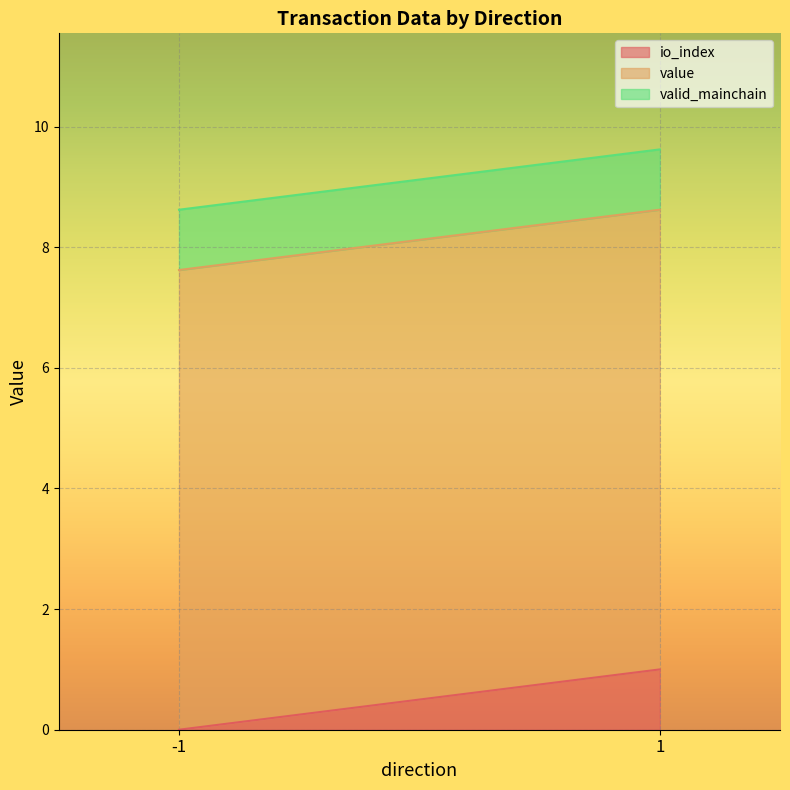

At which label does valid_mainchain reach its minimum?

-1